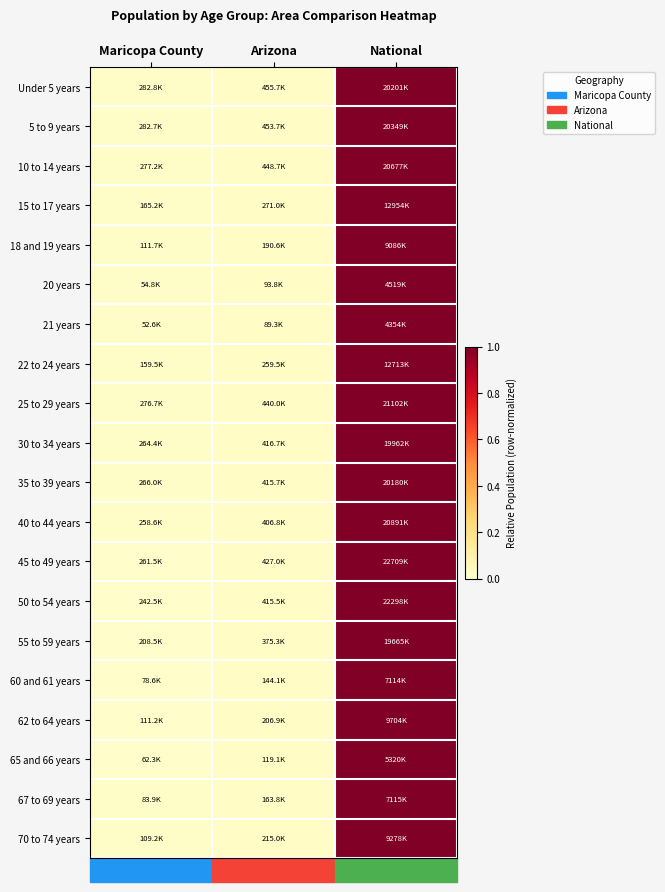

At how many categories does at least one series exceed 0?

3